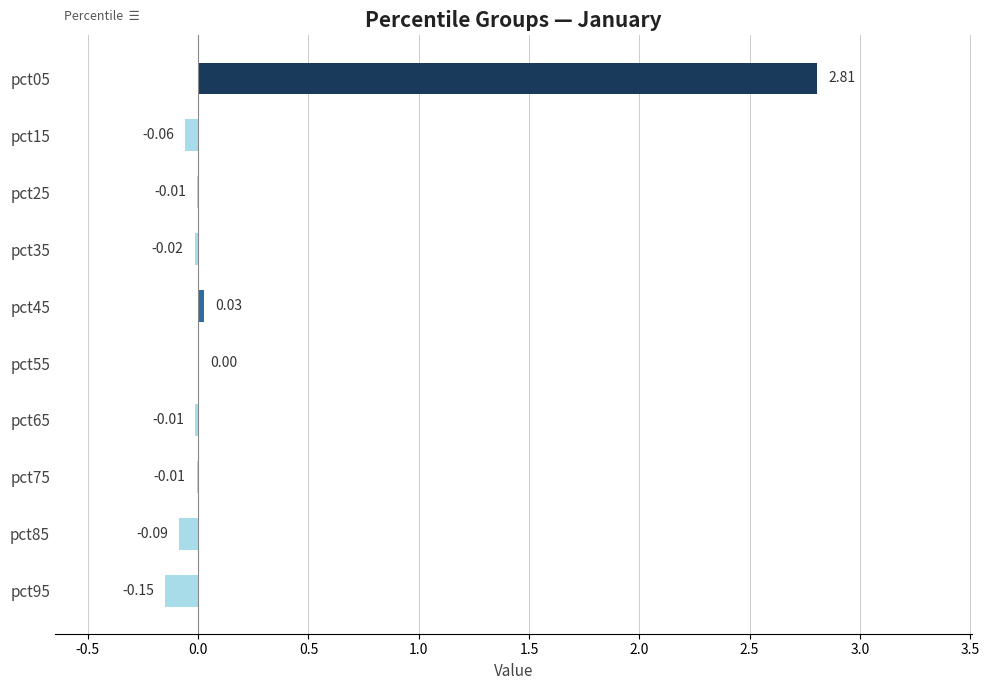

What is the greatest value displayed?

2.8